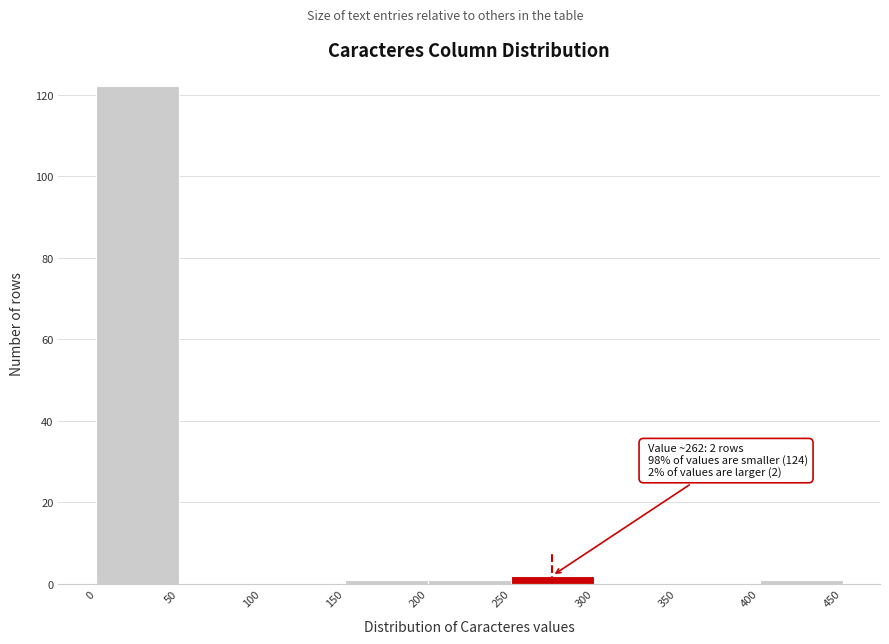

Over which range of the x-axis is the bar tallest?

0 to 50